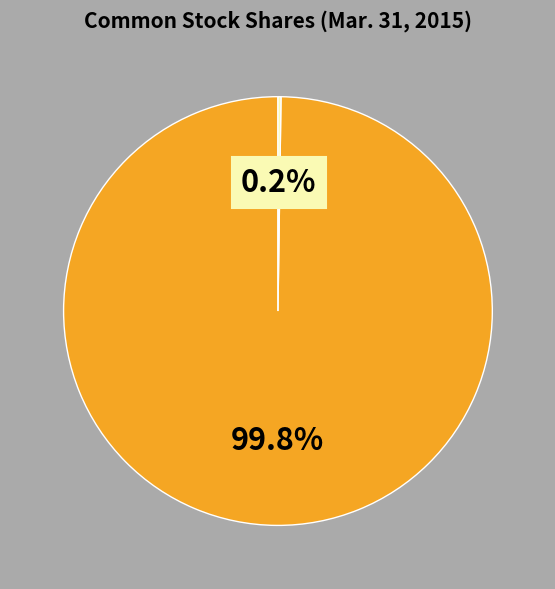

Does any single category account for the majority?

Yes